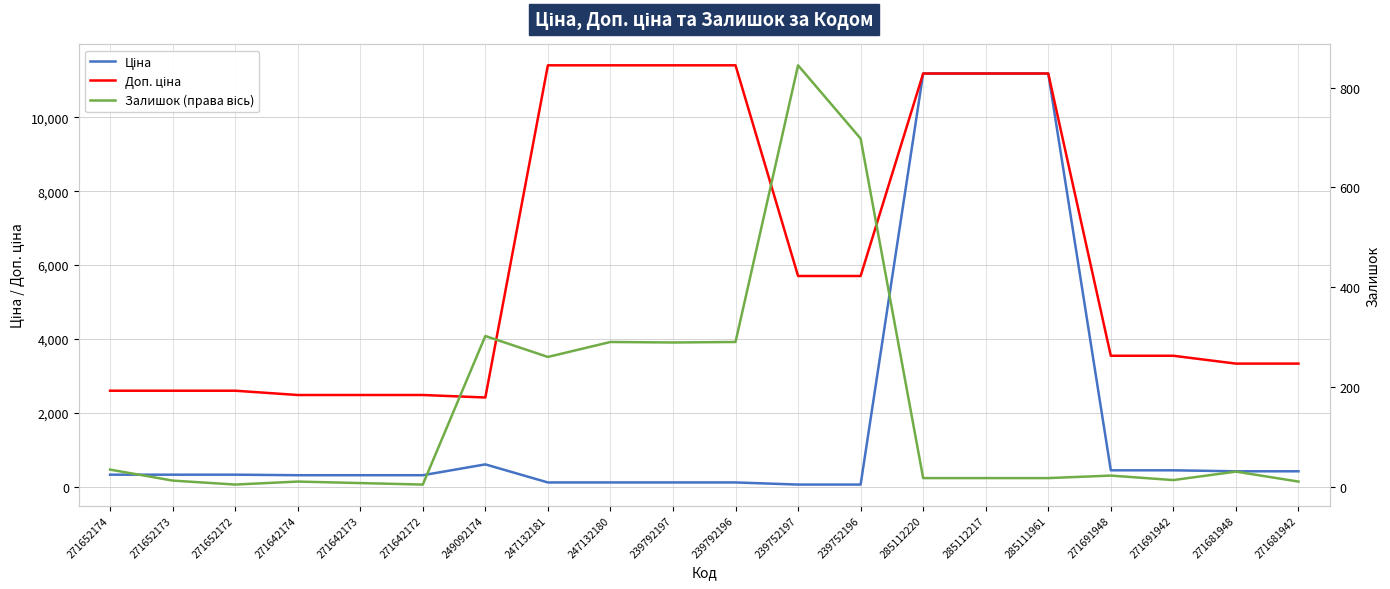

After their last crossing, which series has the higher values: Залишок (права вісь) or Ціна?

Ціна